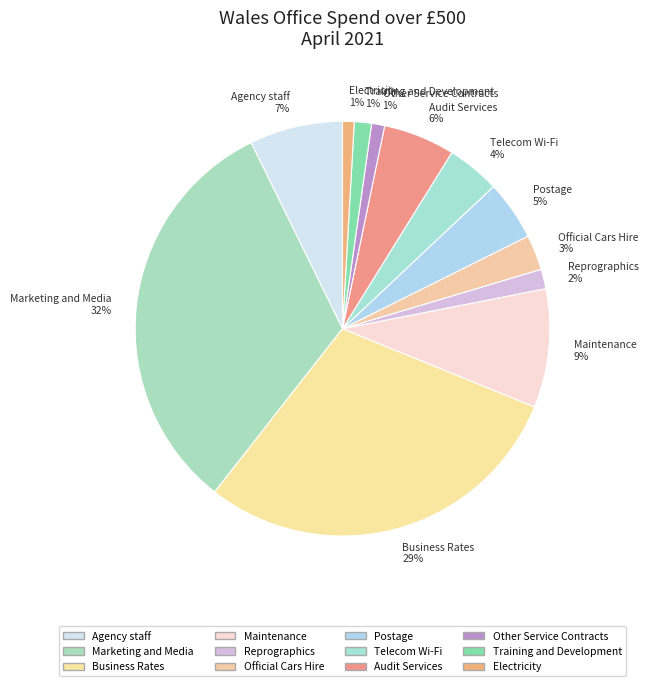

To the nearest percent, what is the average slice percentage?

8%